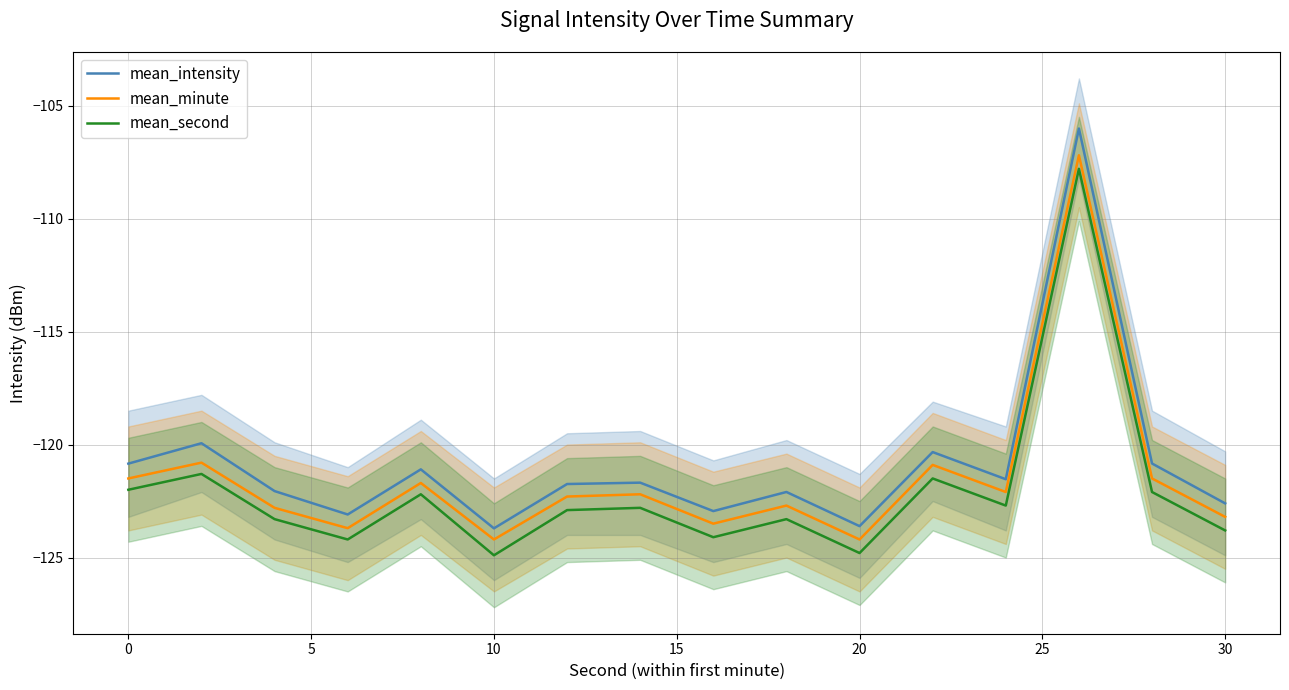

Does the chart display data point markers on the line(s)?

No